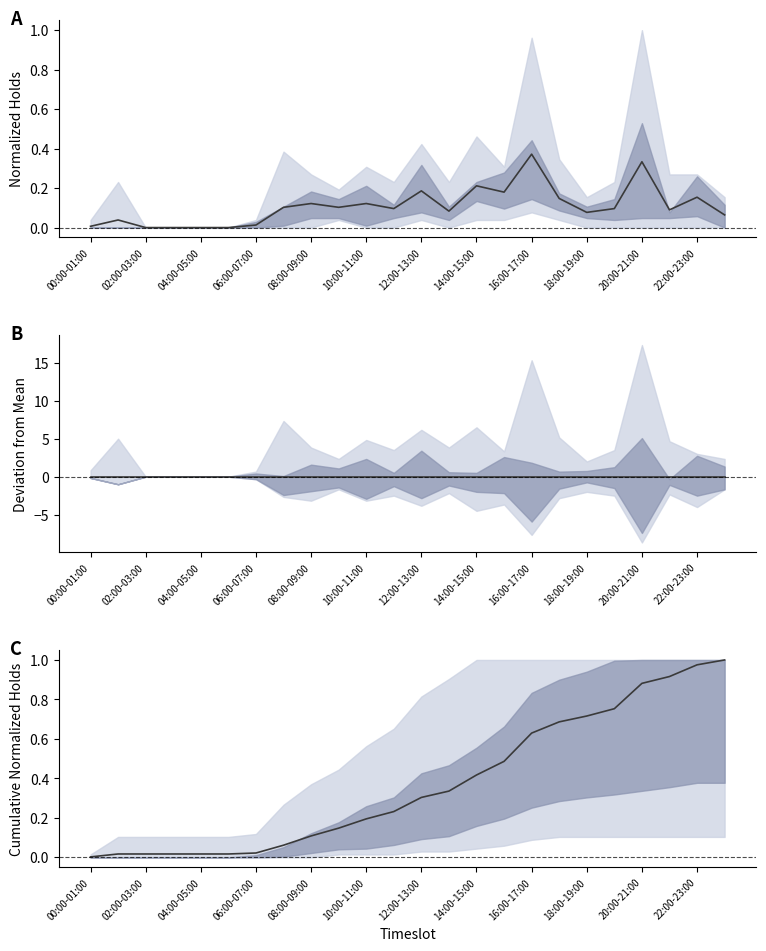

At how many categories does at least one series exceed 0?

24